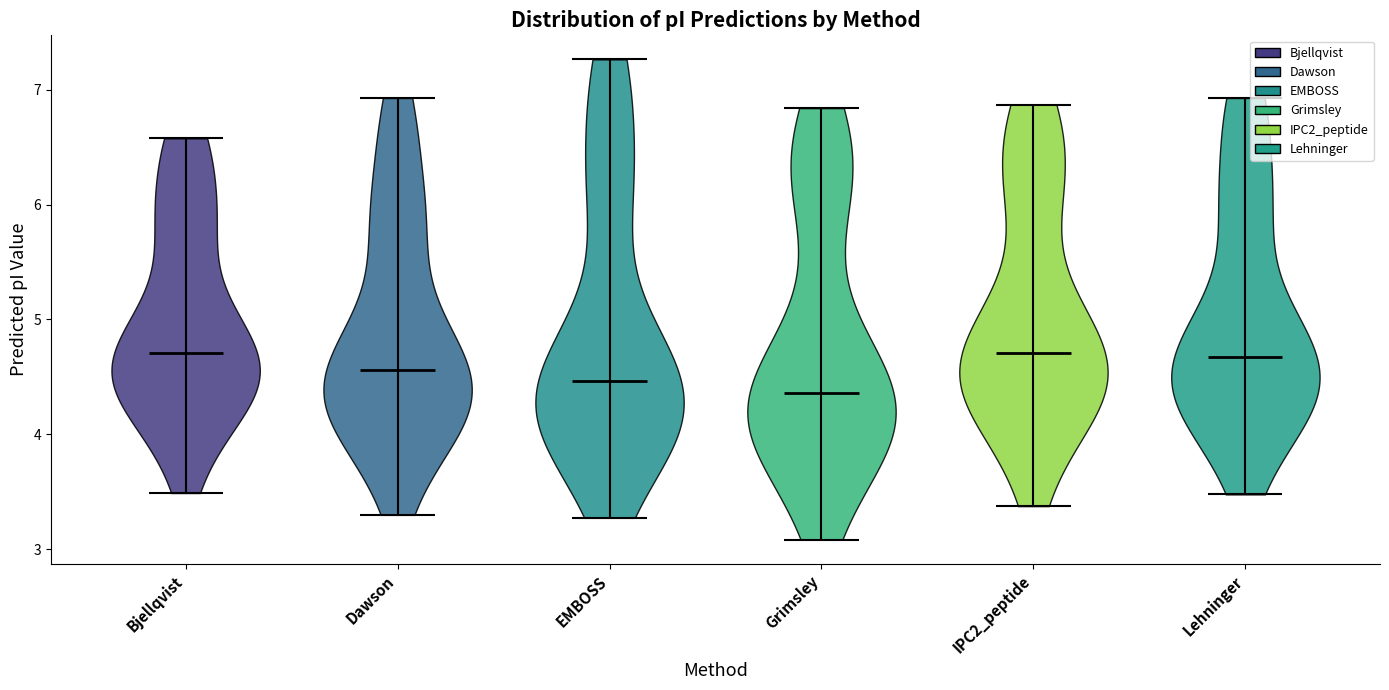

Reading left to right, read every violin against the y-axis: where its median line is, and the lowest and highest points it reaches. The values are not printed on the chart, so give them approximately, as read against the axis.

Bjellqvist: median line 4.7, lowest point 3.5, highest point 6.6
Dawson: median line 4.6, lowest point 3.3, highest point 6.9
EMBOSS: median line 4.5, lowest point 3.3, highest point 7.3
Grimsley: median line 4.4, lowest point 3.1, highest point 6.8
IPC2_peptide: median line 4.7, lowest point 3.4, highest point 6.9
Lehninger: median line 4.7, lowest point 3.5, highest point 6.9